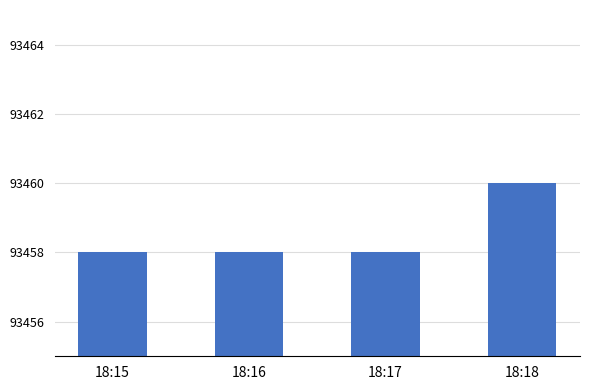

What is the smallest value displayed?

93458